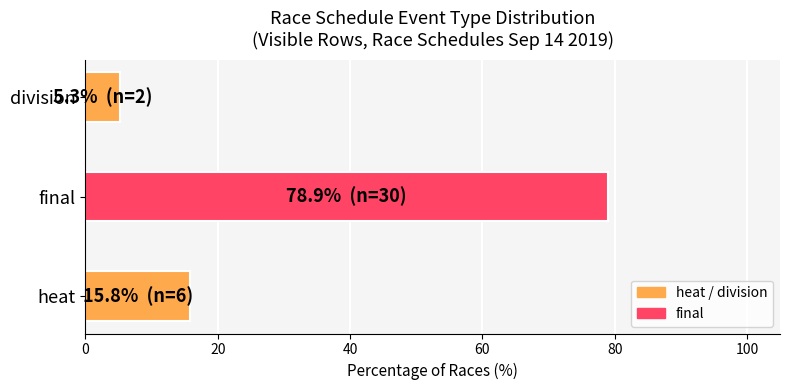

The chart shows a value of 136.1 at final. True or false?

False